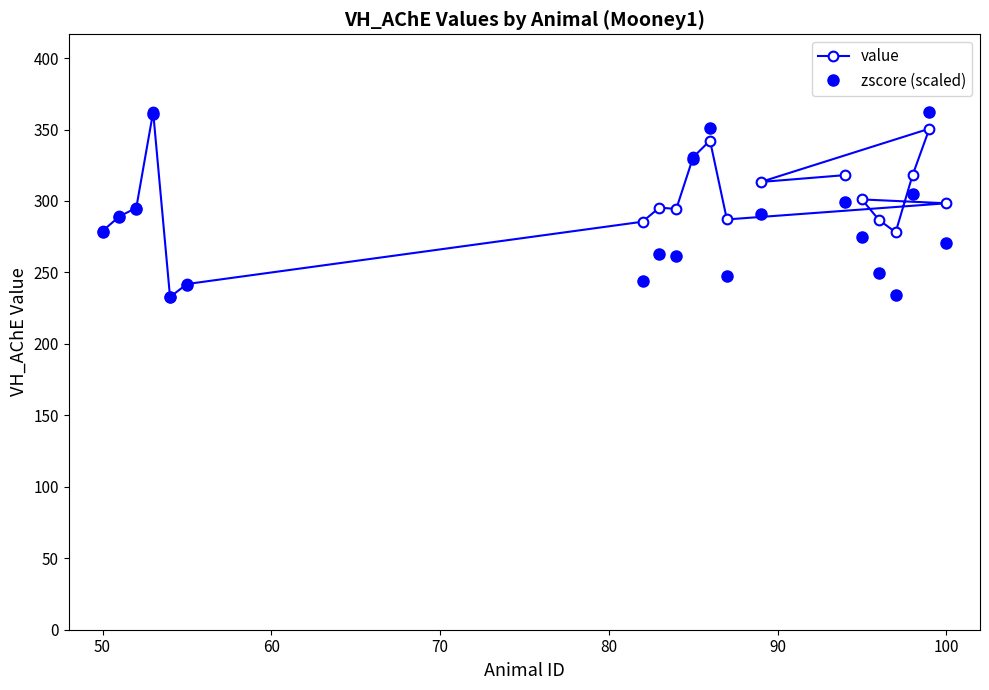

What are all the series names shown in the legend?

value, zscore (scaled)